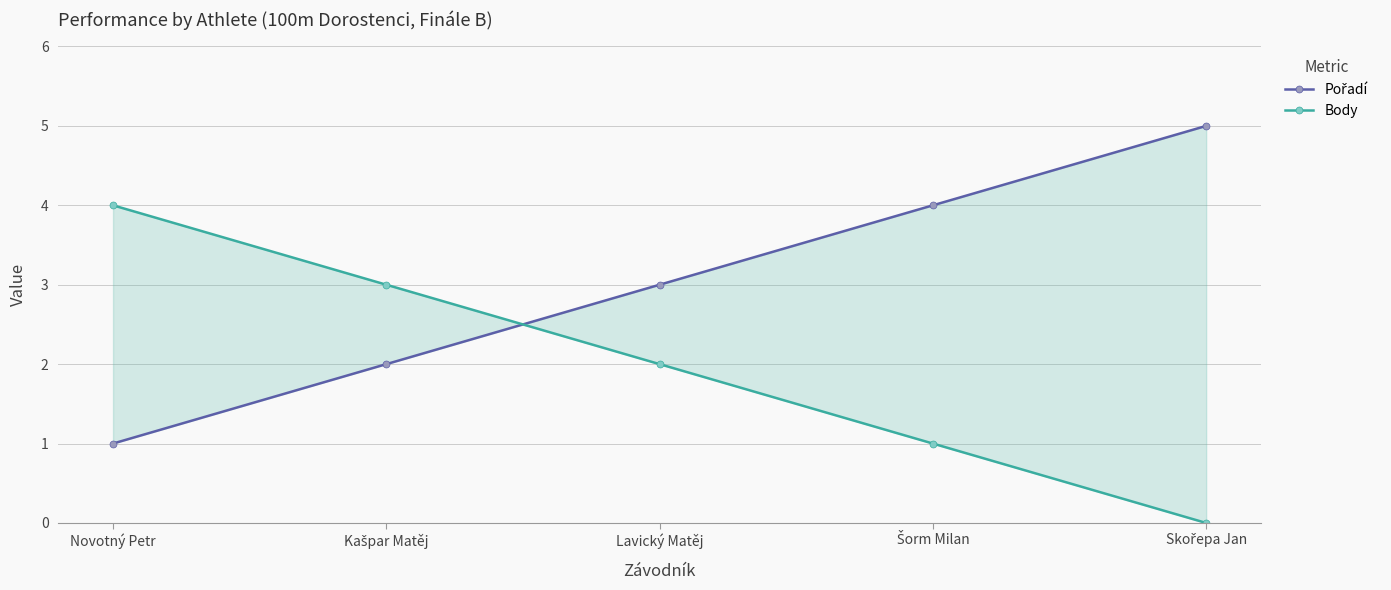

What is the total value across all series at Šorm Milan?

5